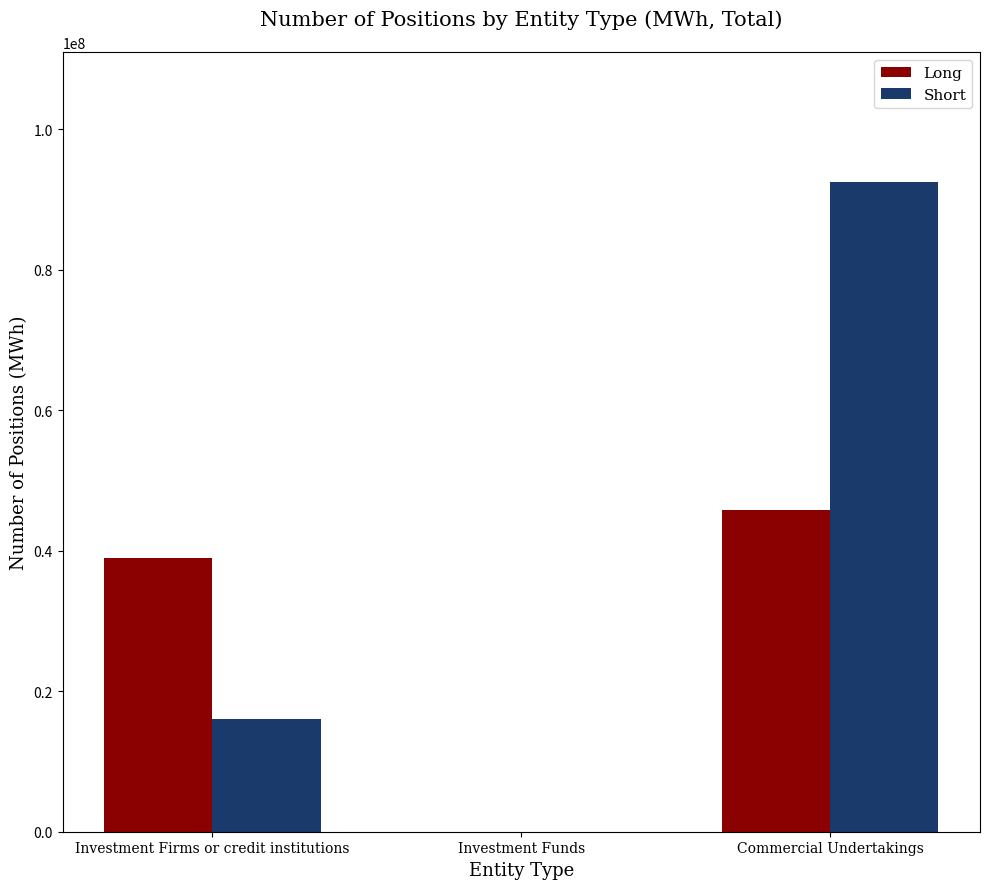

The Long series shows 68051489 at Investment Firms or credit institutions. True or false?

False